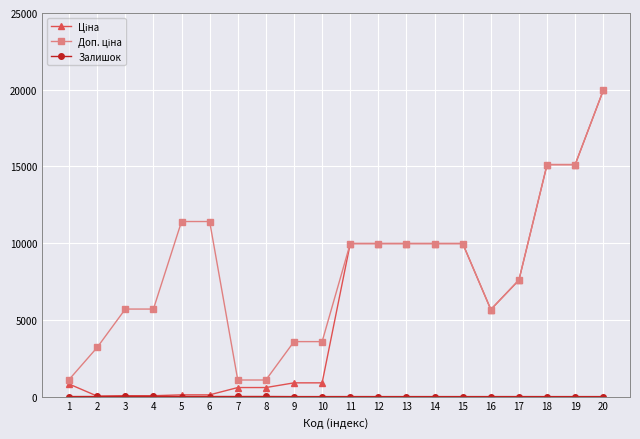

What is the difference between the highest and lowest values at 16?

5673.8